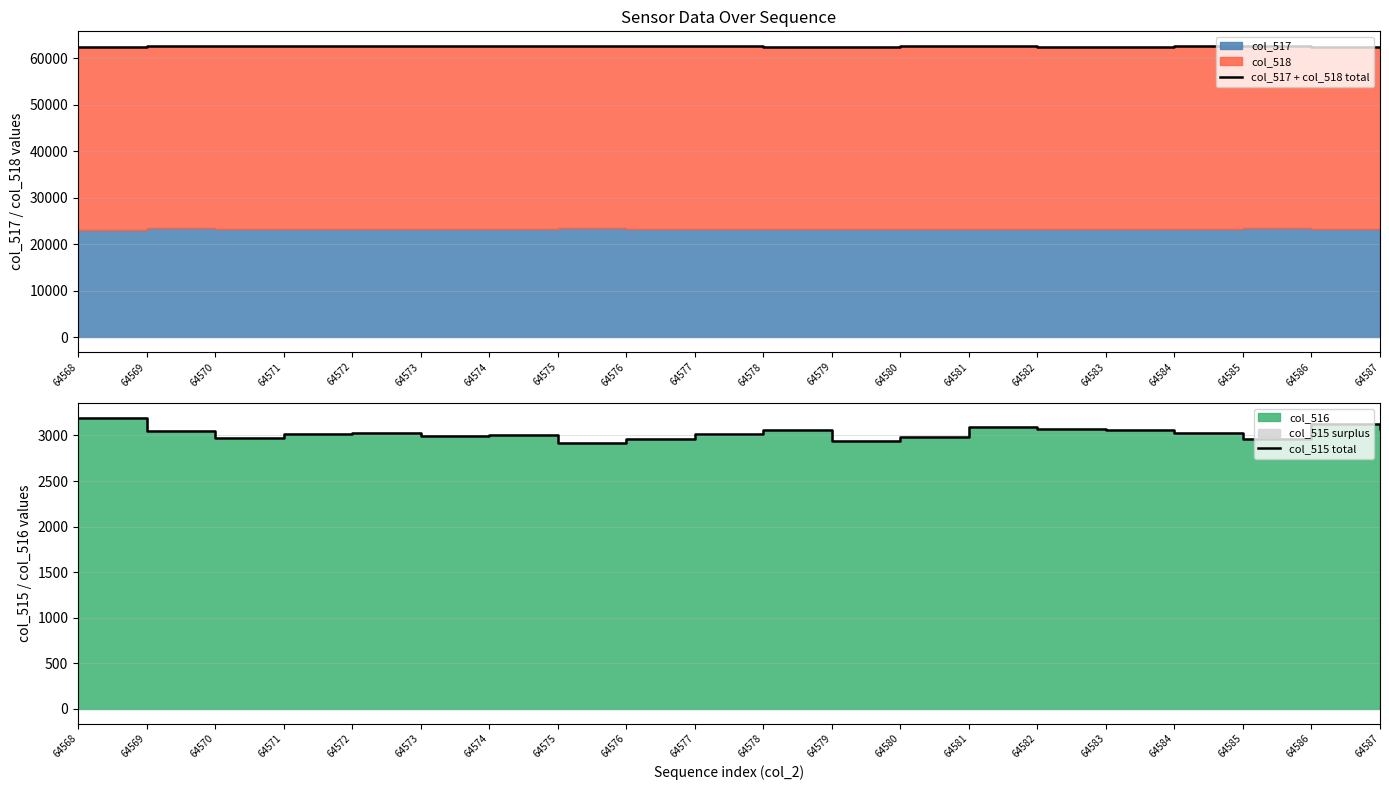

What is the approximate value of col_515 total at 64581?

3092